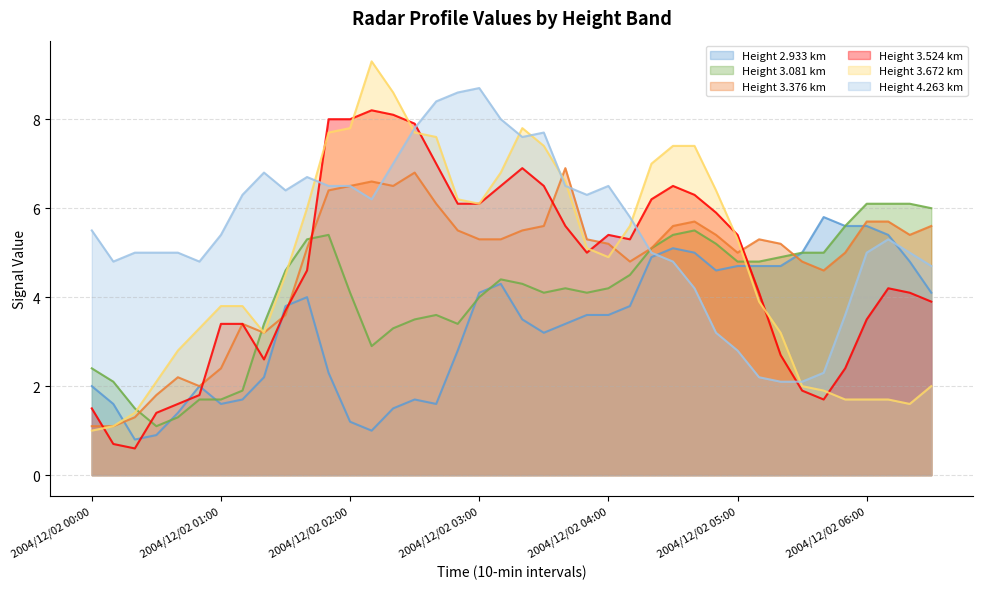

What are all the series names shown in the legend?

Height 2.933 km, Height 3.081 km, Height 3.376 km, Height 3.524 km, Height 3.672 km, Height 4.263 km